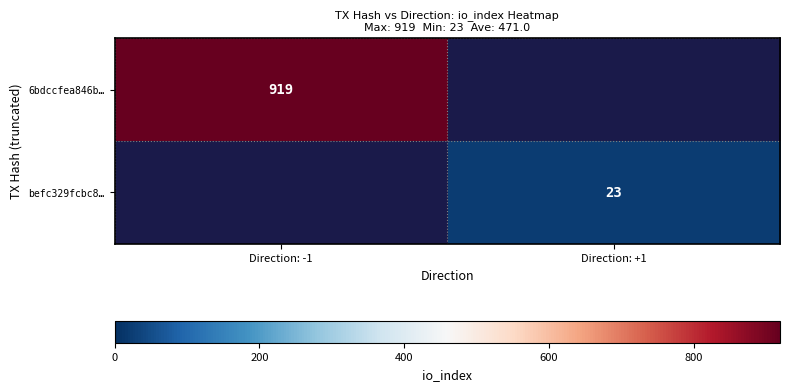

Is the value of befc329fcbc8… at Direction: +1 greater than the value of 6bdccfea846b… at Direction: -1?

No